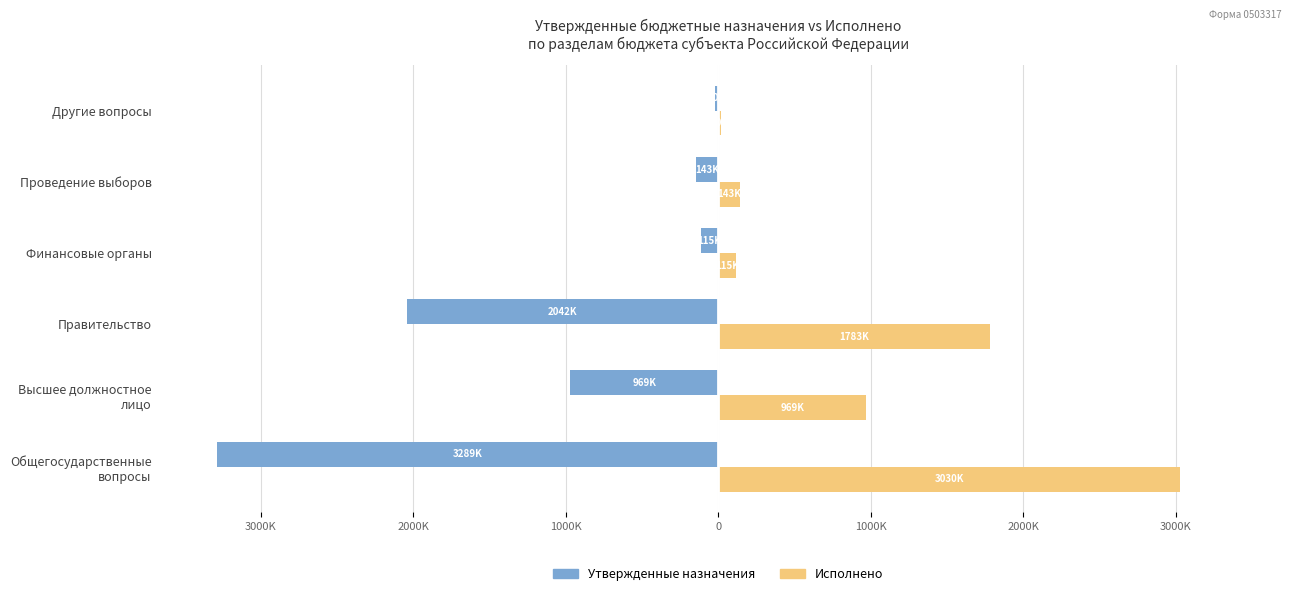

List the series in order of their peak value, lowest first.

Утвержденные назначения, Исполнено